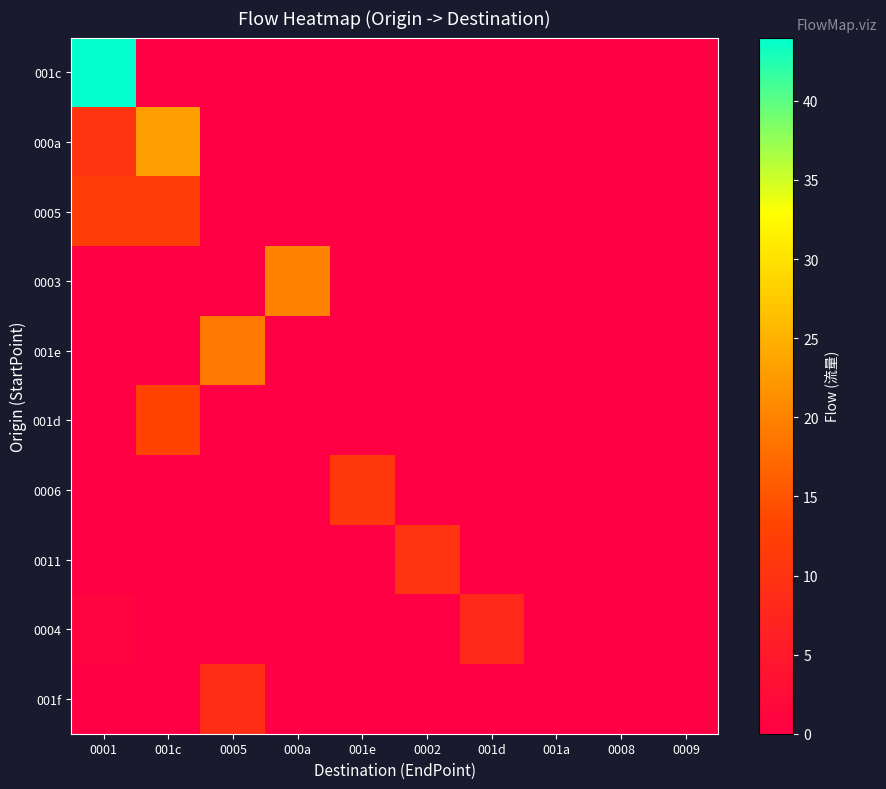

At how many categories does at least one series exceed 40?

1